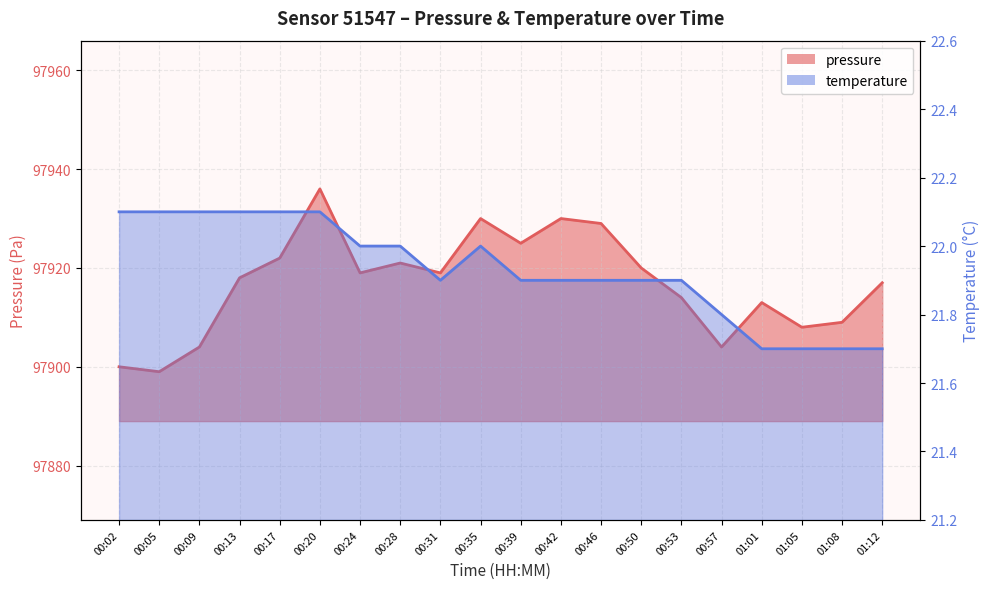

At which label is pressure closest to 97917?

01:12